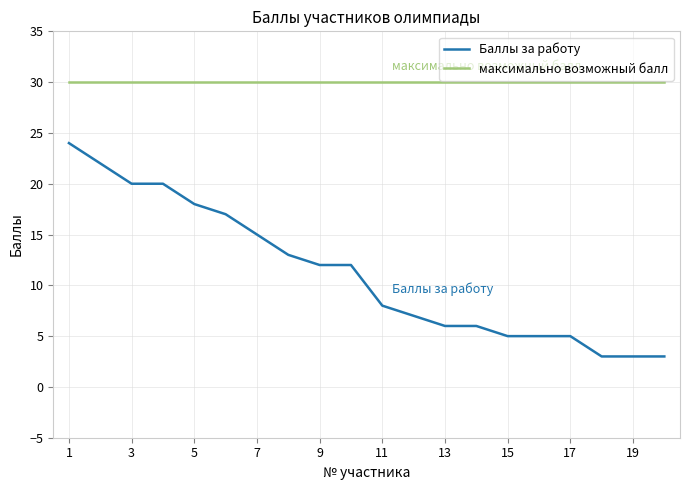

What are all the series names shown in the legend?

Баллы за работу, максимально возможный балл